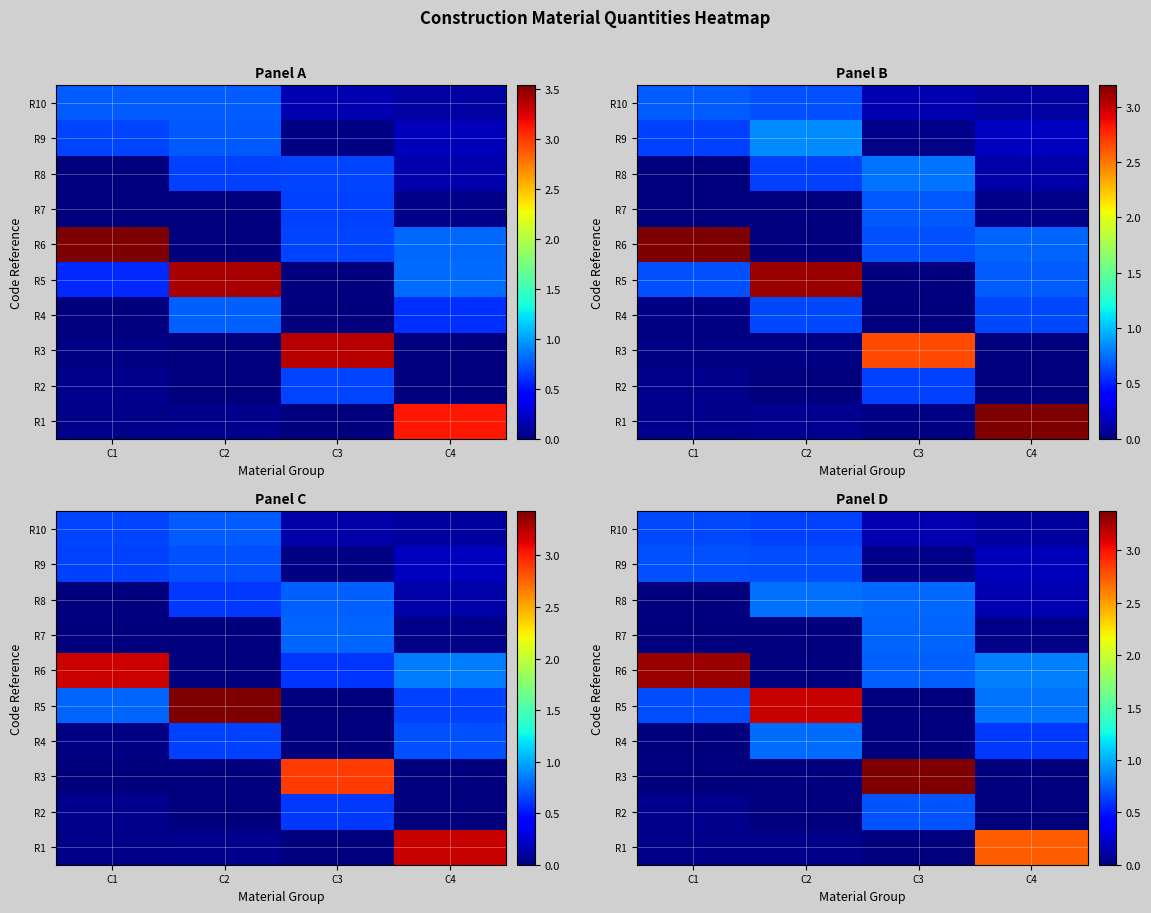

At which category is the sum across all series the highest?

C3